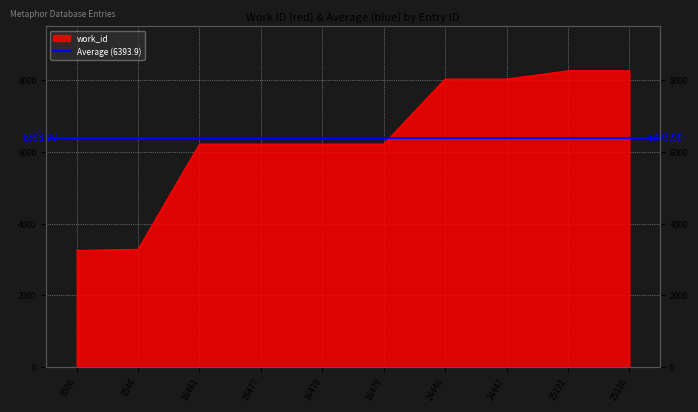

Is it true that the value at 16479 is 6213?

True